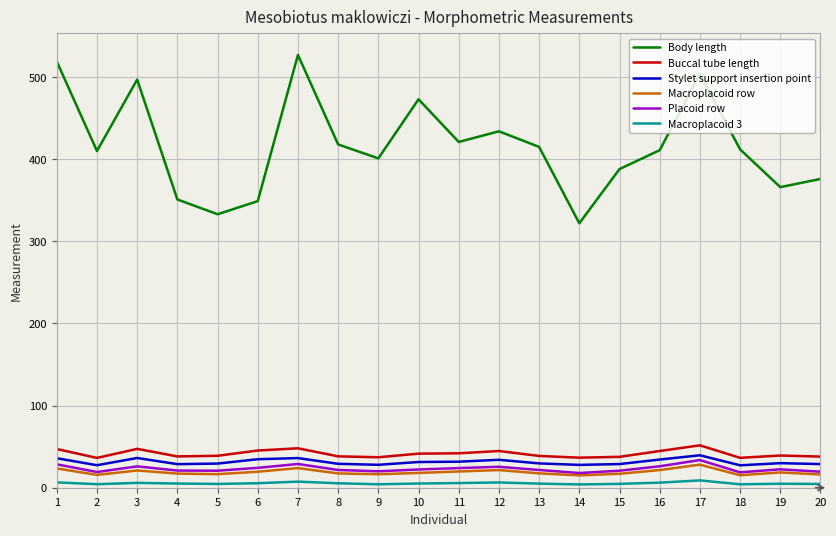

Between 3 and 13, which series saw the biggest shift?

Body length